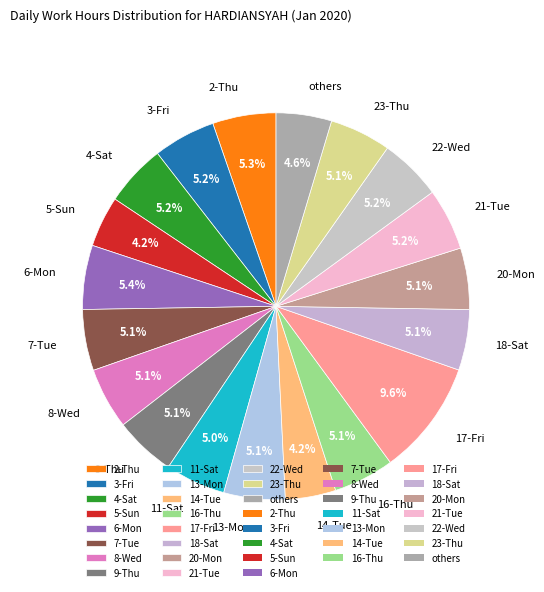

Combined, do 18-Sat and 17-Fri account for over 50%?

No